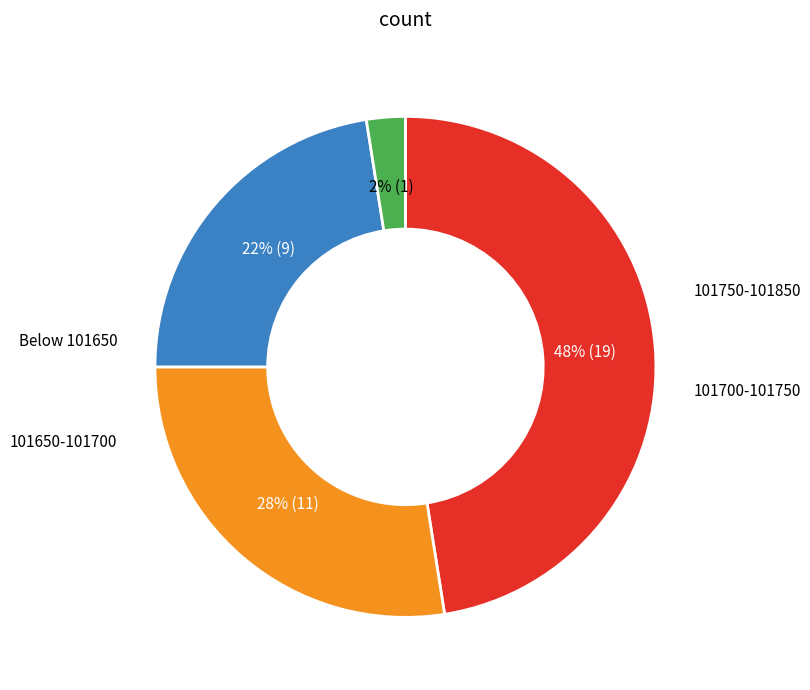

Is there any slice that represents more than half of the pie?

No